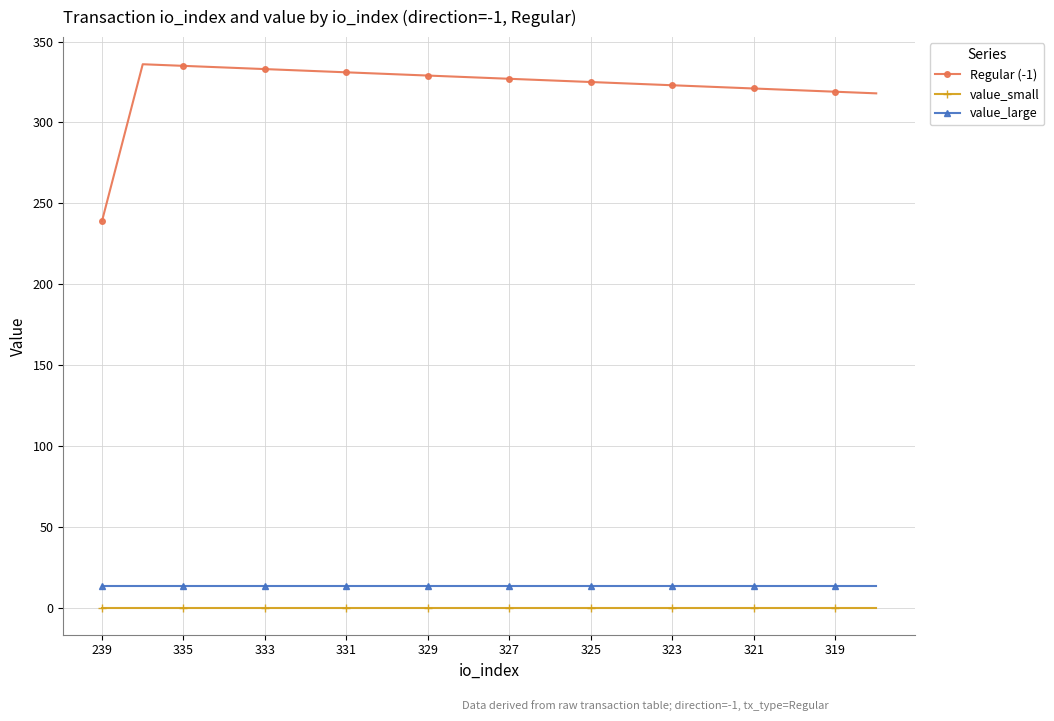

What is the maximum value shown in the chart?

336.0